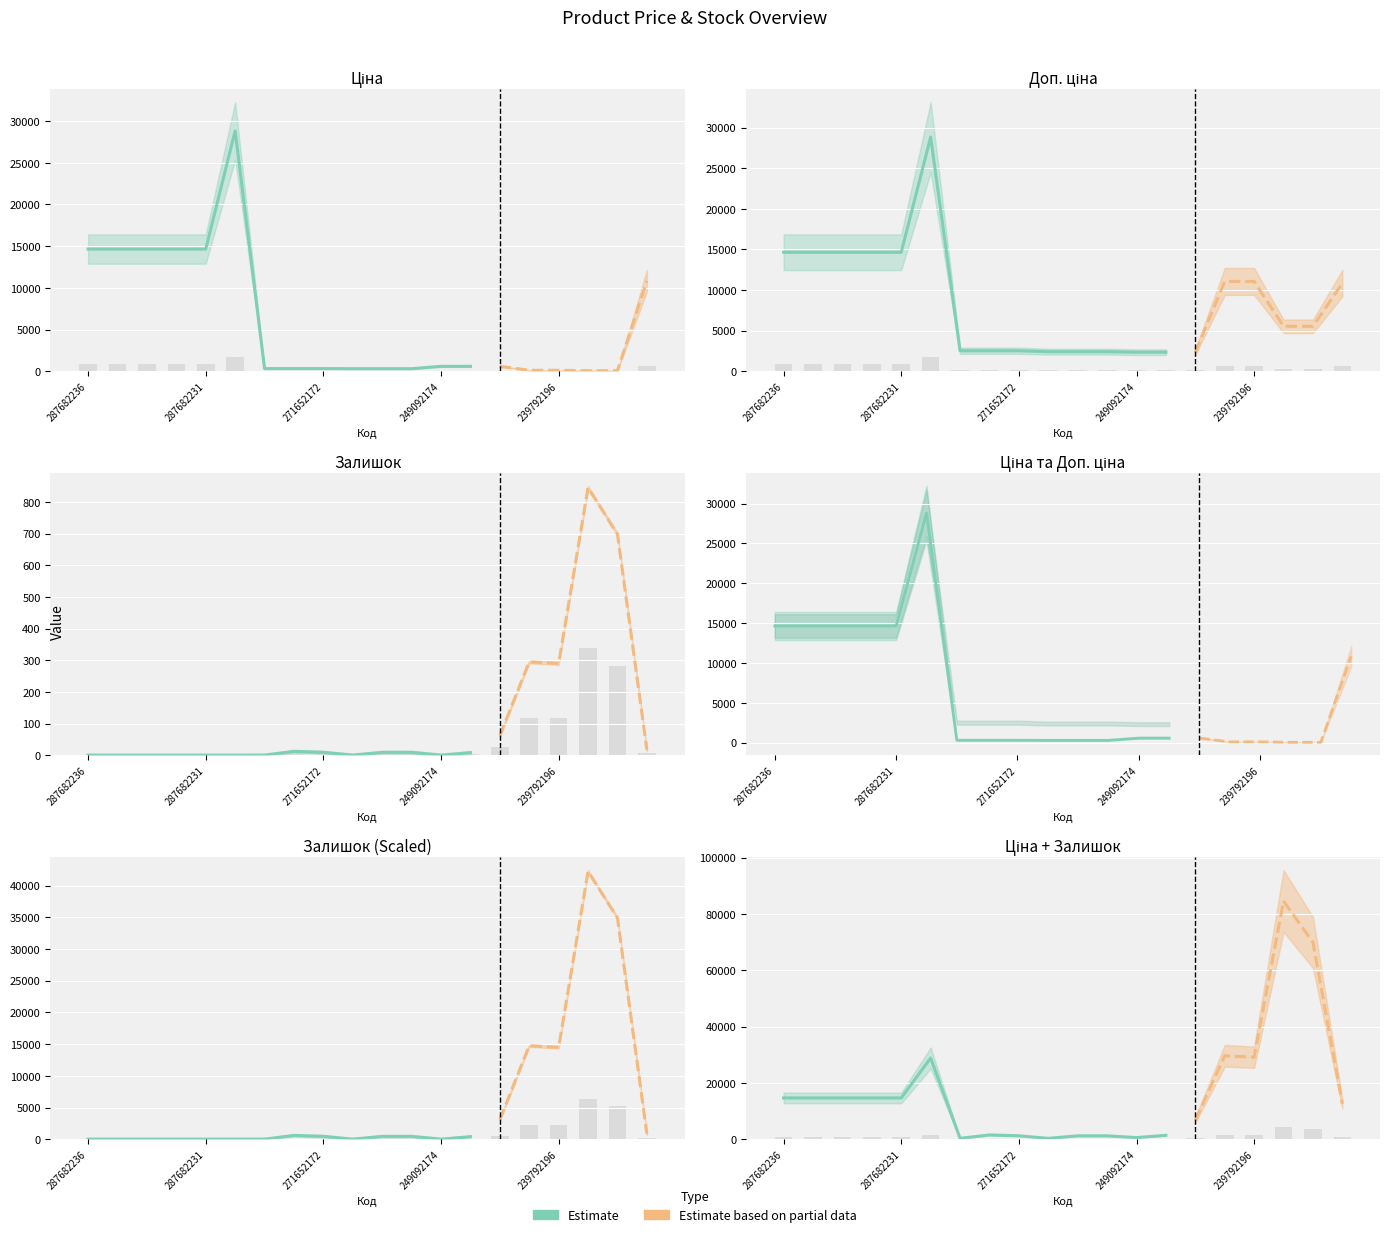

What is the sum of the Ціна values at 249092172 and 287682233?

914.1